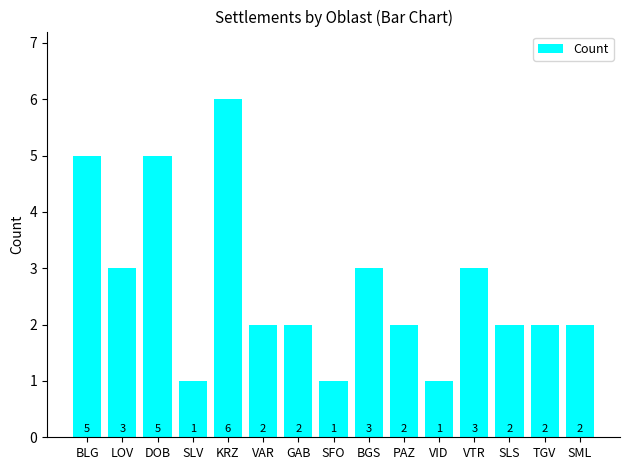

What is the label of the 1st bar from the right?

SML